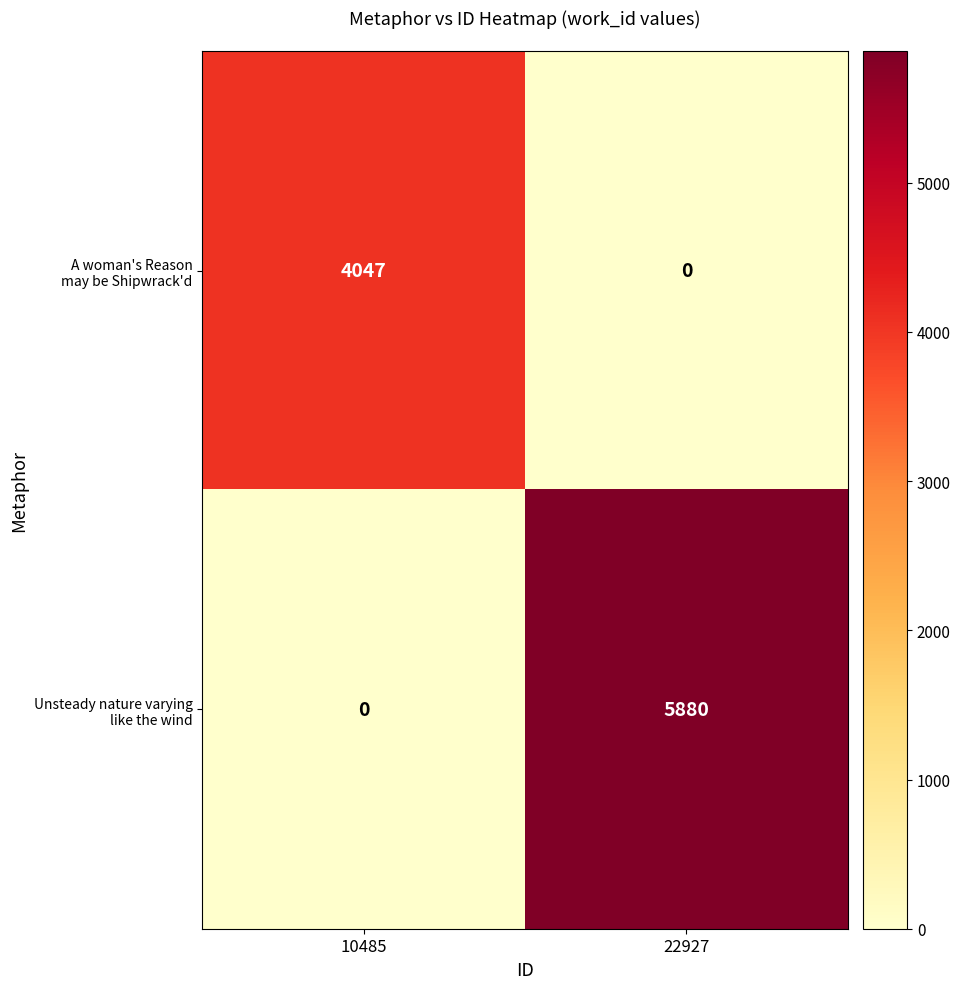

What is the total value across all series at 22927?

5880